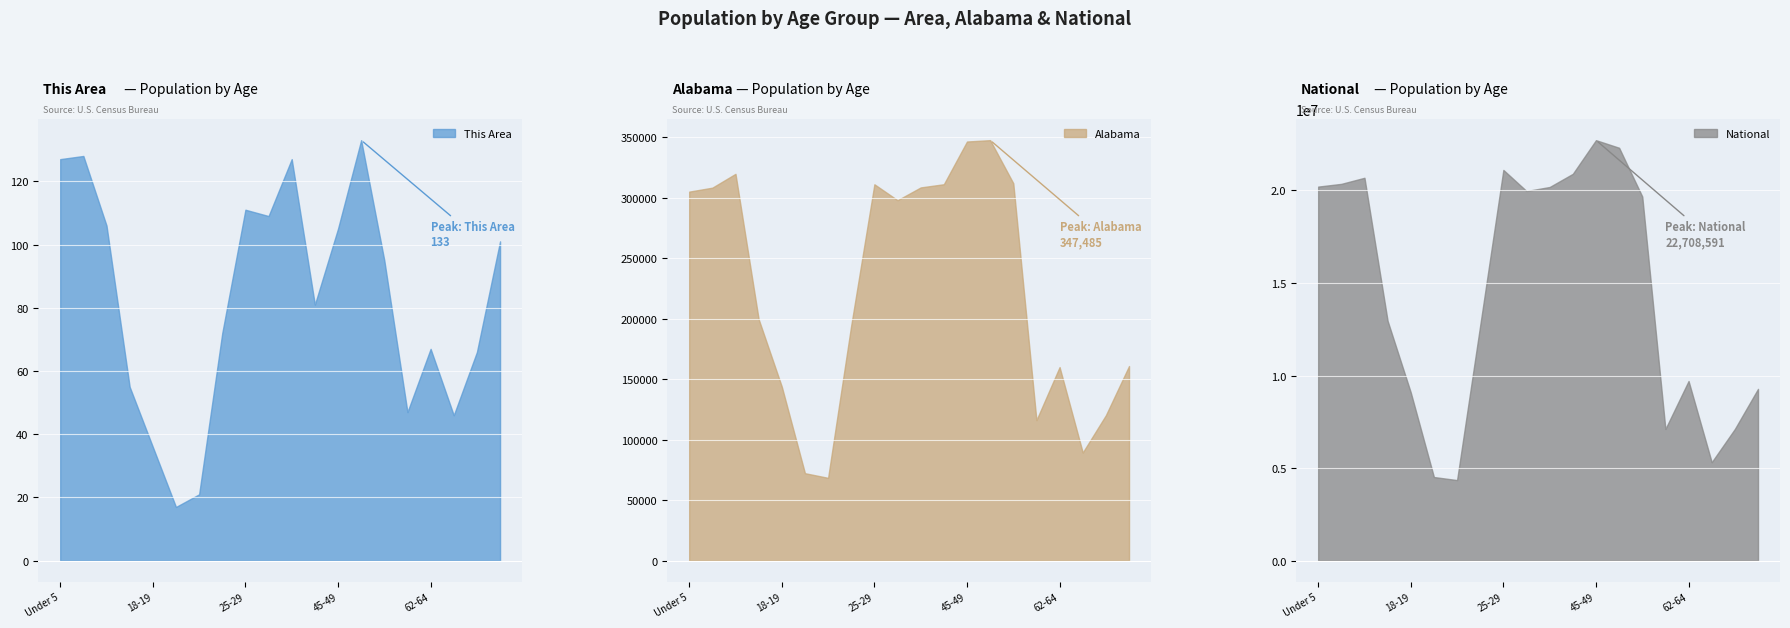

At which category does Alabama reach its first local peak?

10 to 14